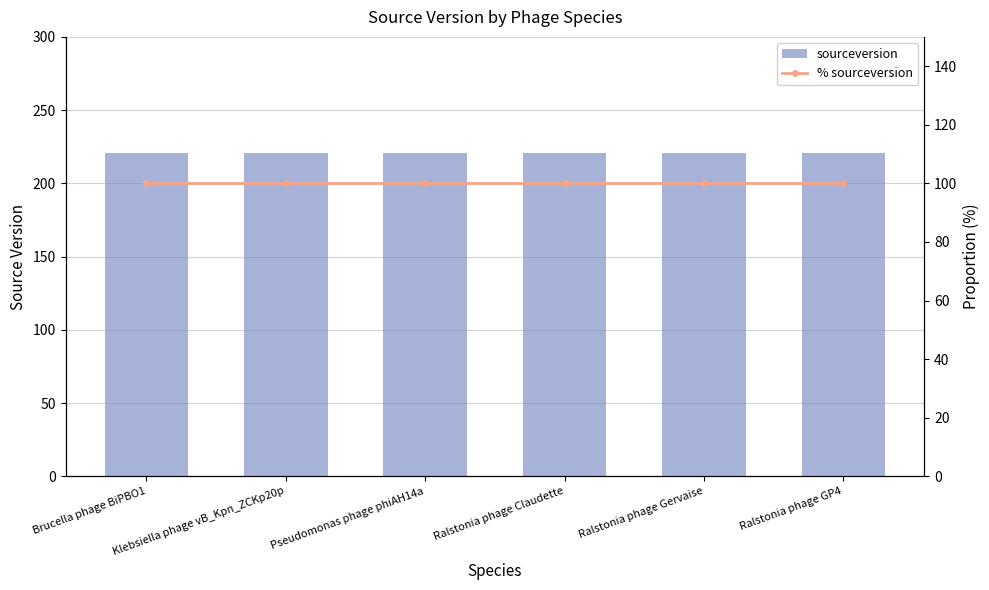

What is the value of the % sourceversion bar at the 1st from the left?

100